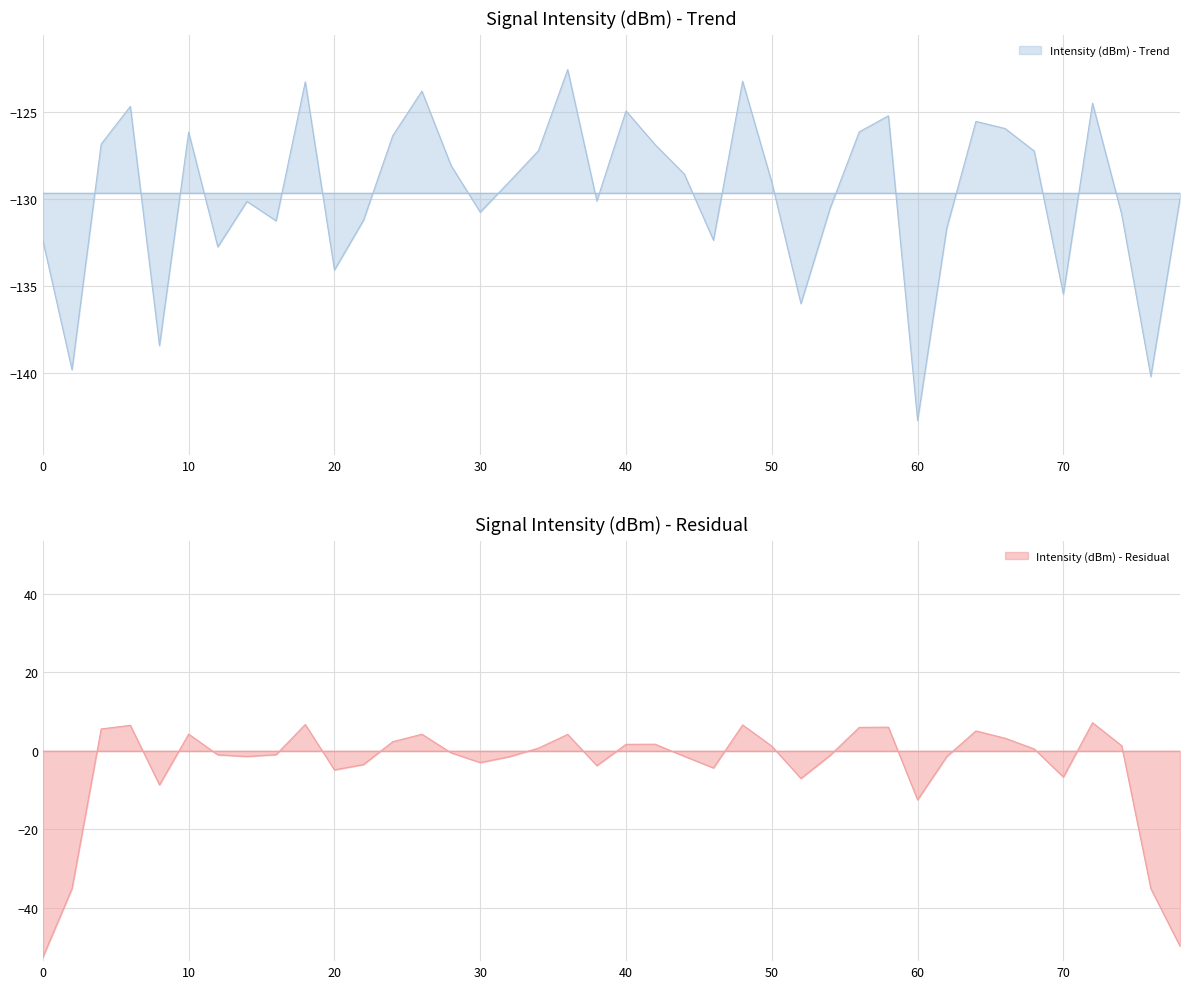

What is the minimum value for Intensity (dBm) - Trend?

-142.7